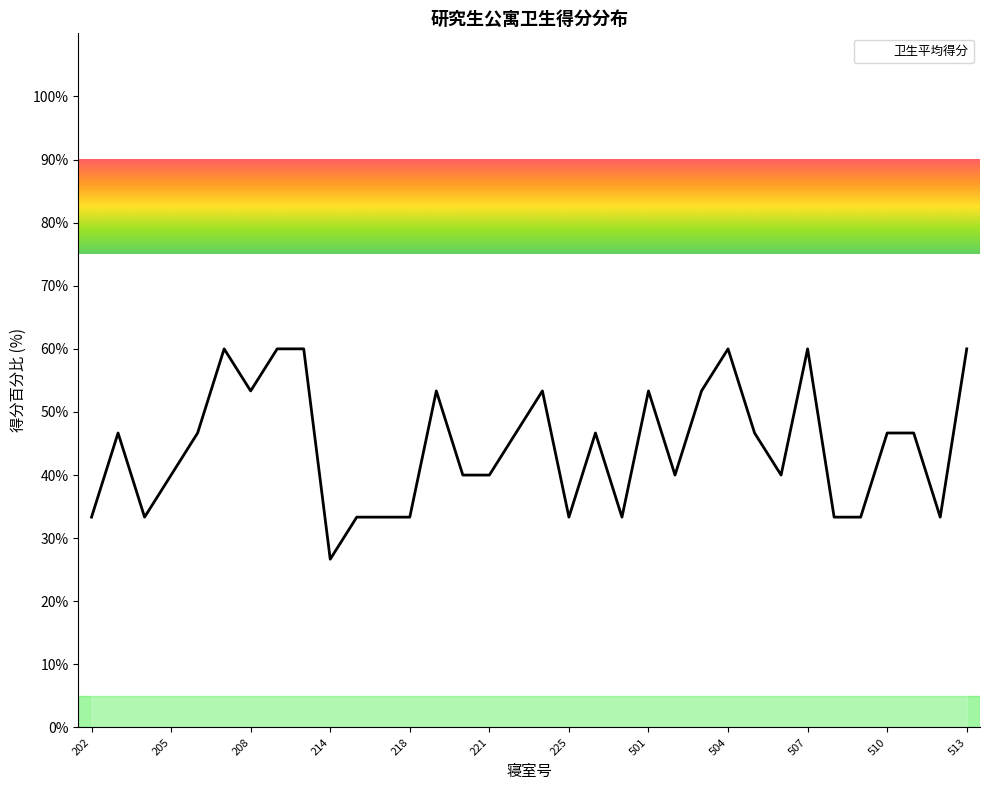

The value at 225 is 18.8. True or false?

False